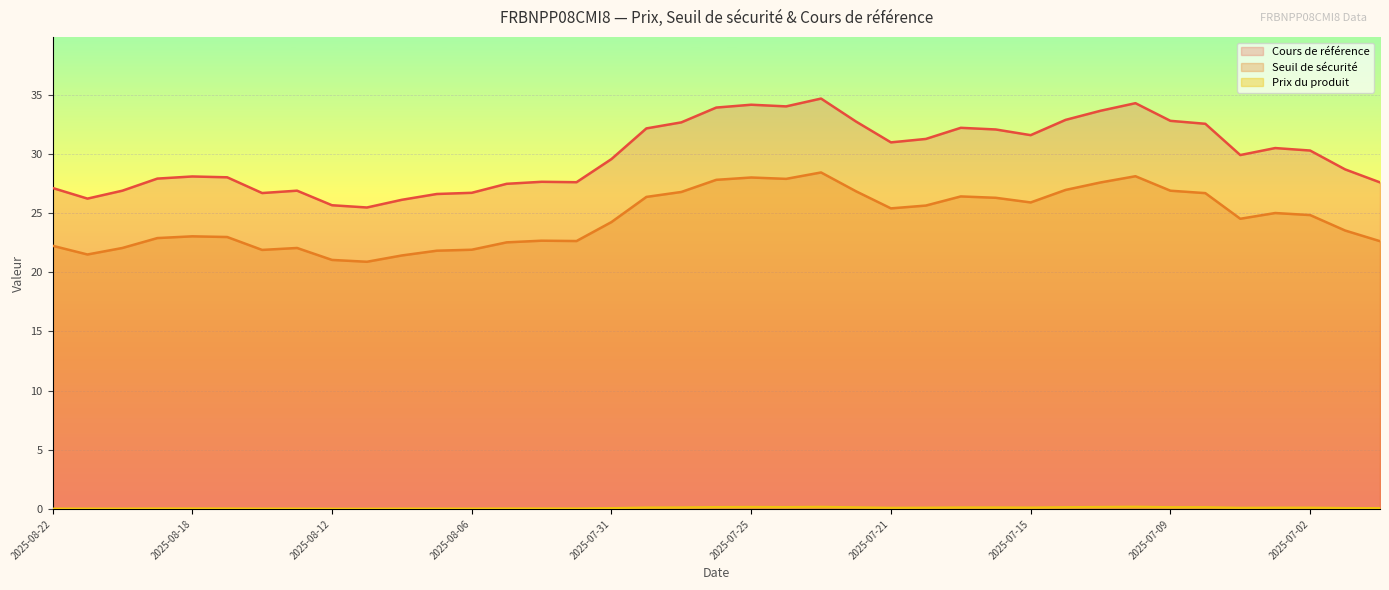

The value of Cours de référence at 2025-08-04 is 46.0. True or false?

False